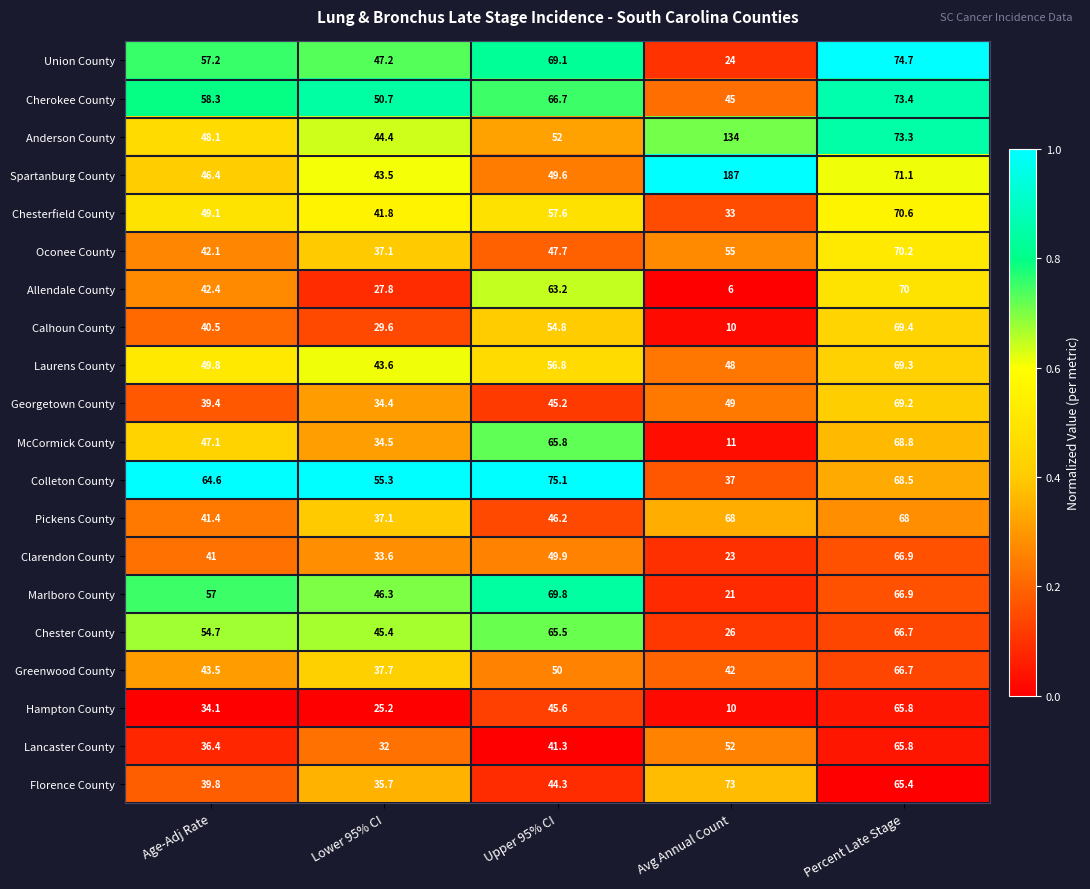

What is the minimum value shown in the chart?

6.0